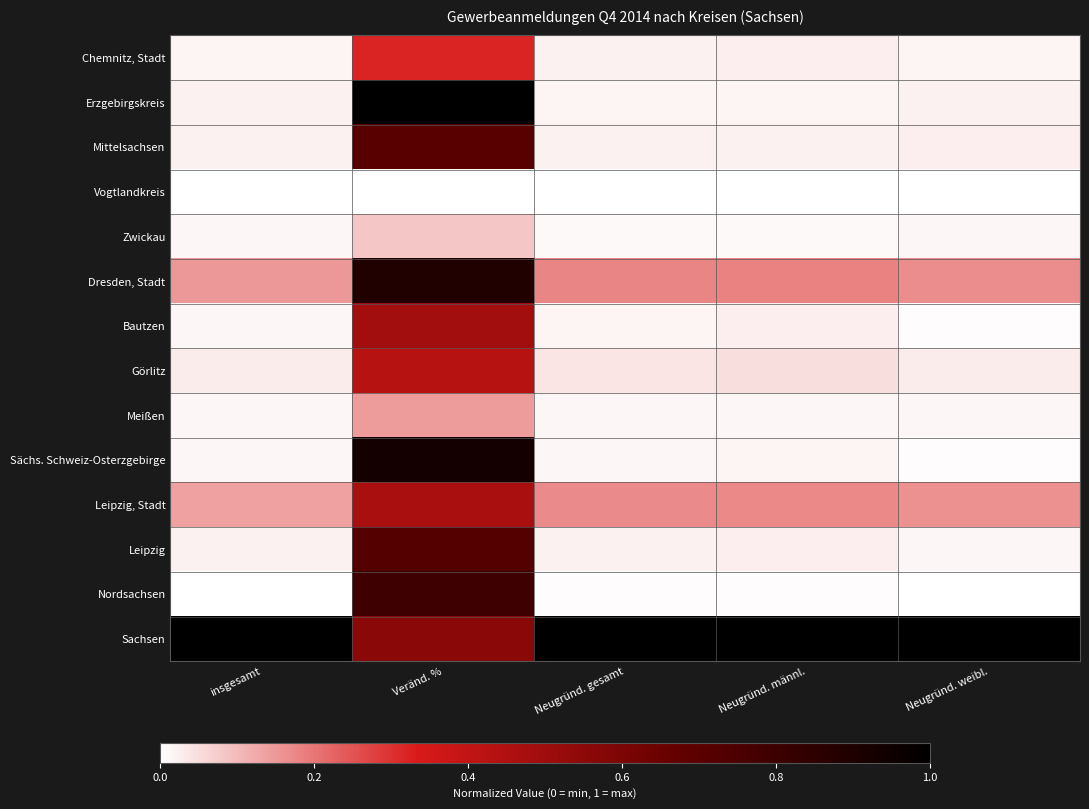

Count the number of categories in the chart.

5